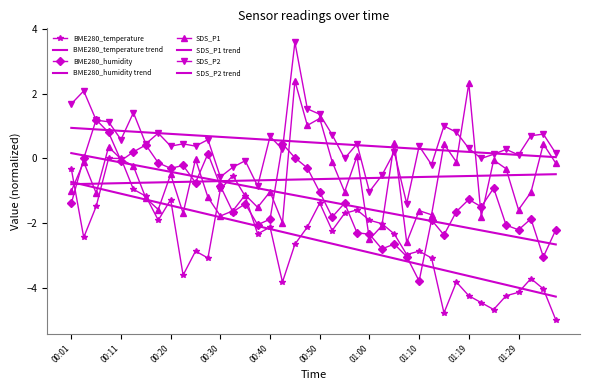

List the series in order of their peak value, lowest first.

BME280_temperature, BME280_humidity, SDS_P1, SDS_P2